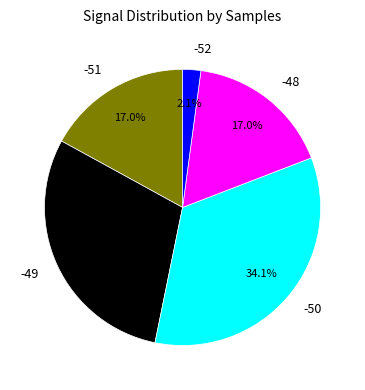

The -49 slice represents 15% of the pie. True or false?

False